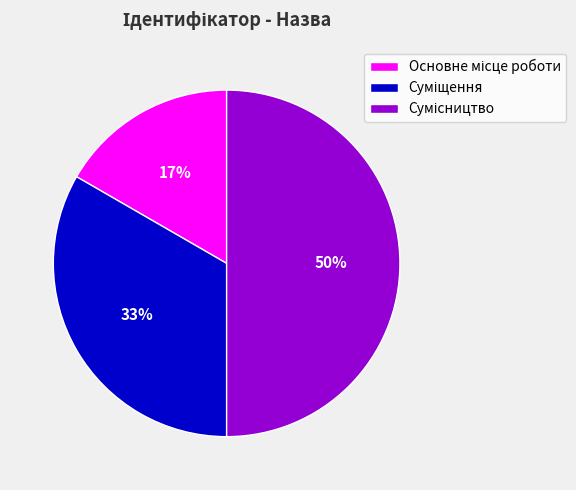

To the nearest percent, what is the difference between the largest and smallest slice percentages?

33%